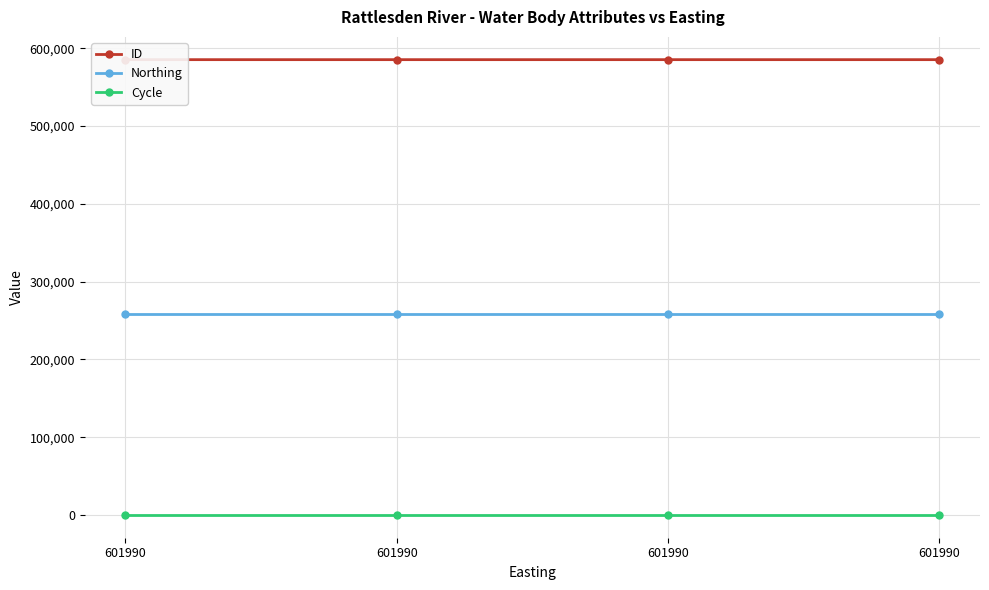

Rank the series at 601990 from highest to lowest value.

ID, Northing, Cycle